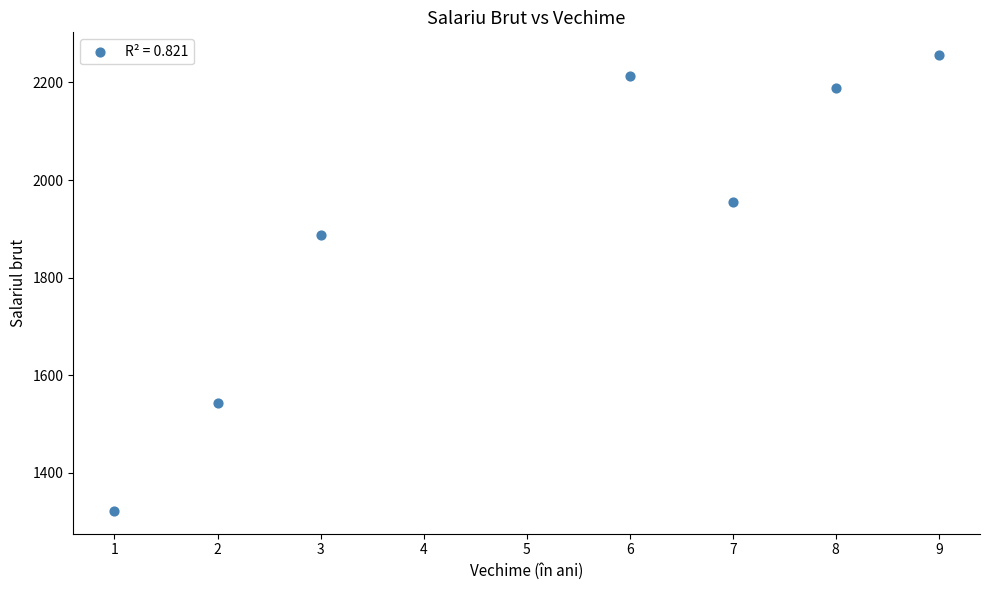

What is the average X value?

5